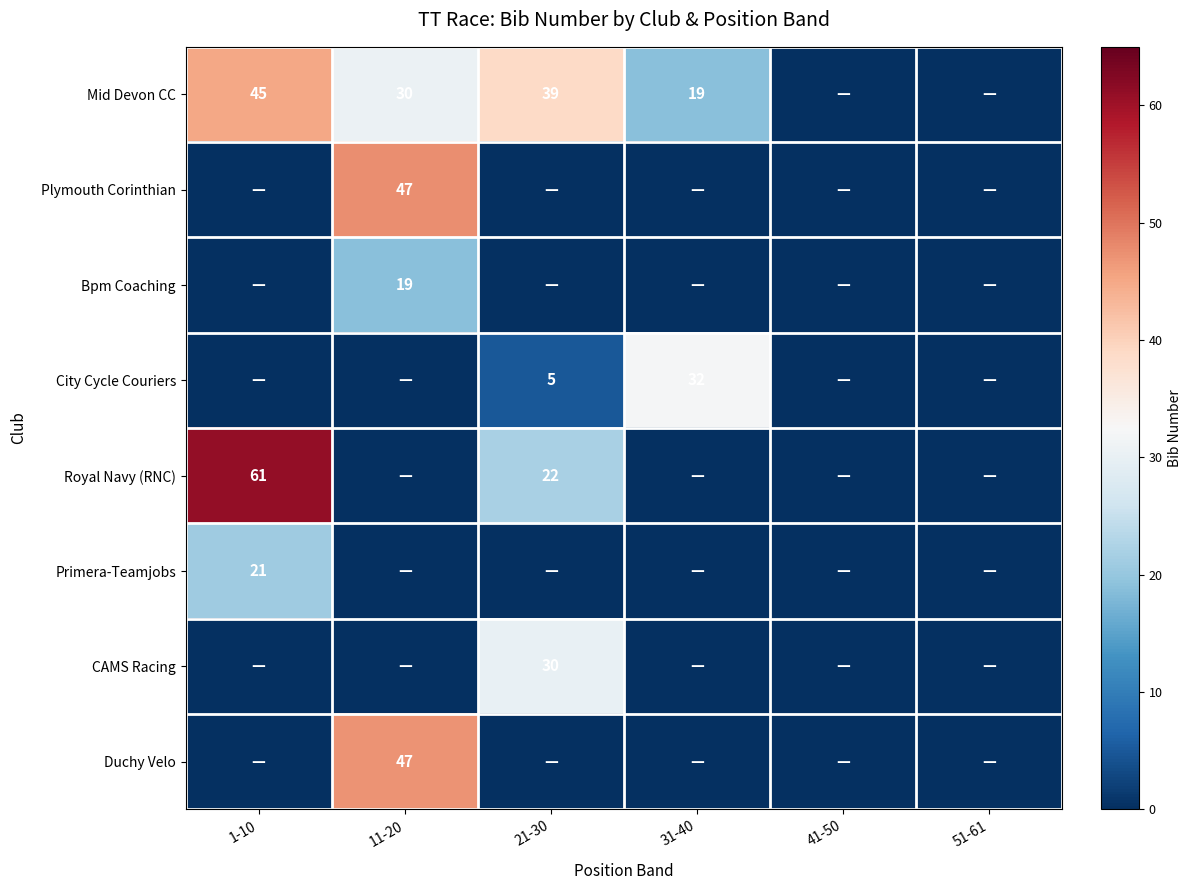

The value of Royal Navy (RNC) at 21-30 is 22. True or false?

True